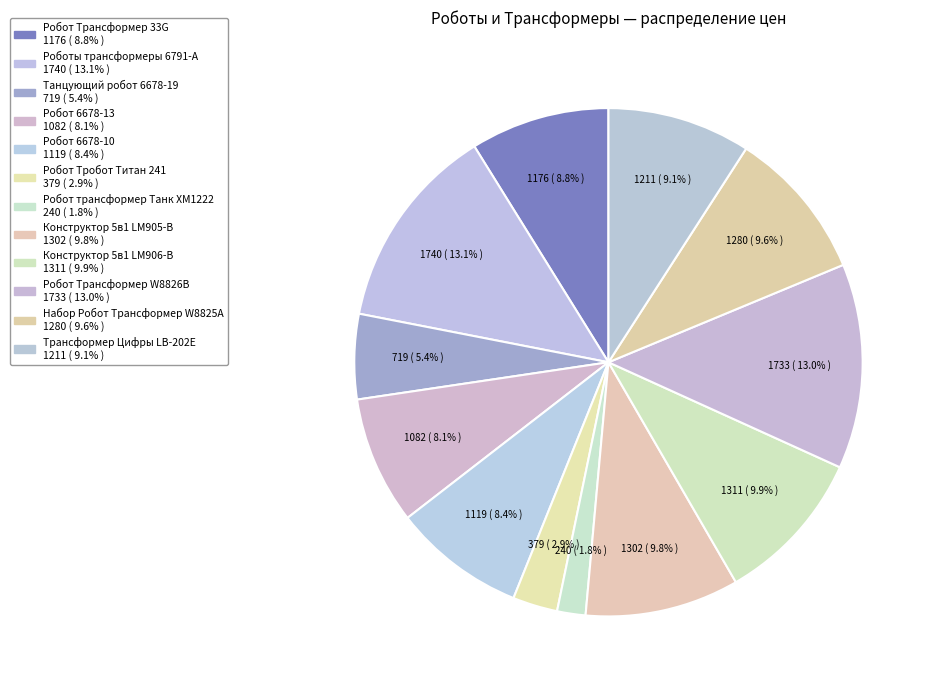

To the nearest percent, what is the average slice percentage?

8%